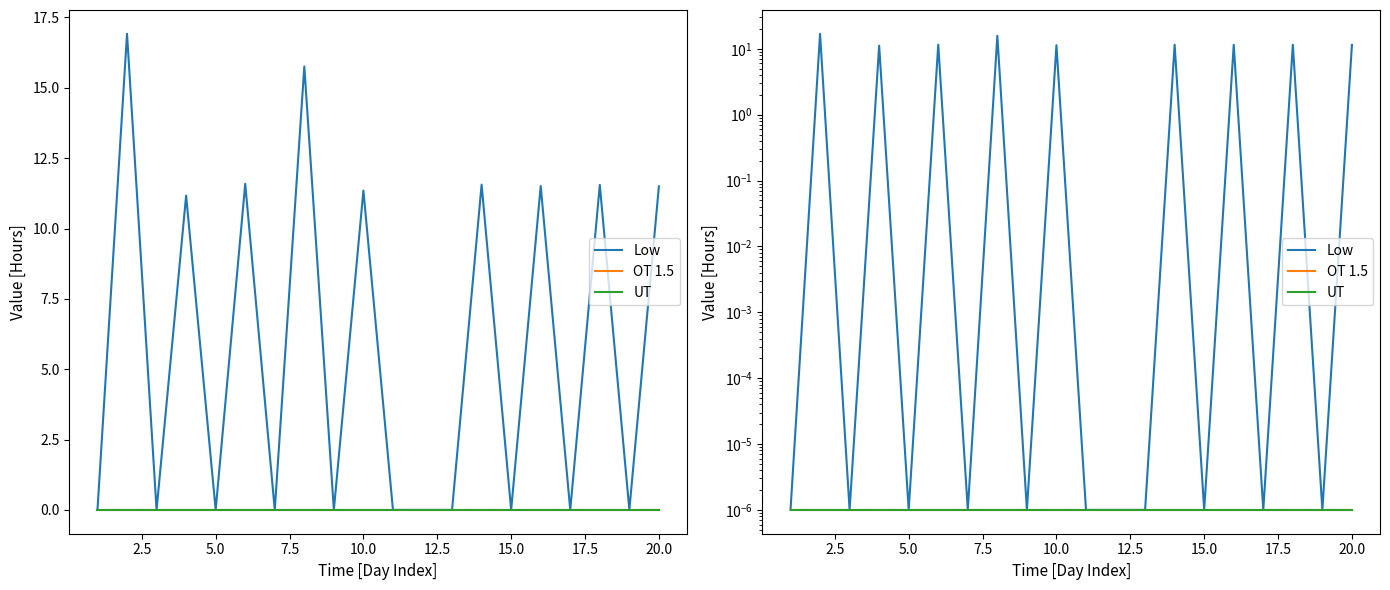

Is it true that Low equals 18.2 at 17?

False